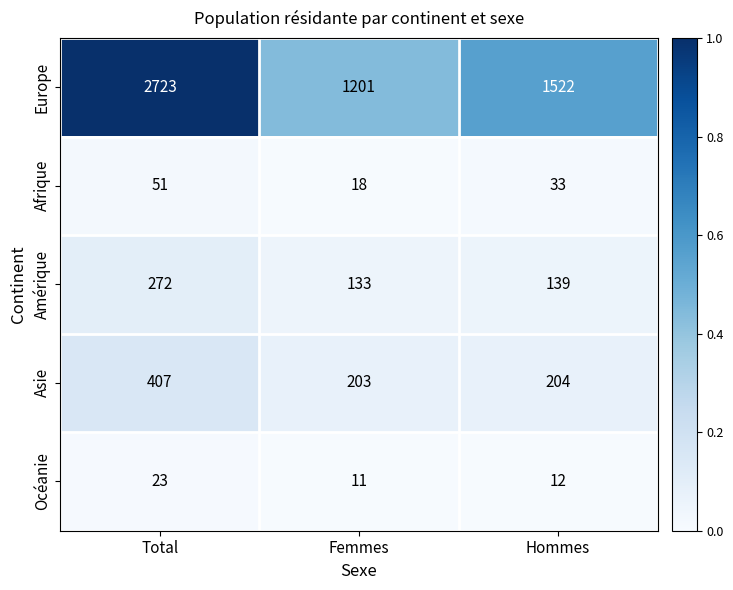

Reading right to left, what are all the values shown in this chart?

Europe: 1522	1201	2723
Afrique: 33	18	51
Amérique: 139	133	272
Asie: 204	203	407
Océanie: 12	11	23